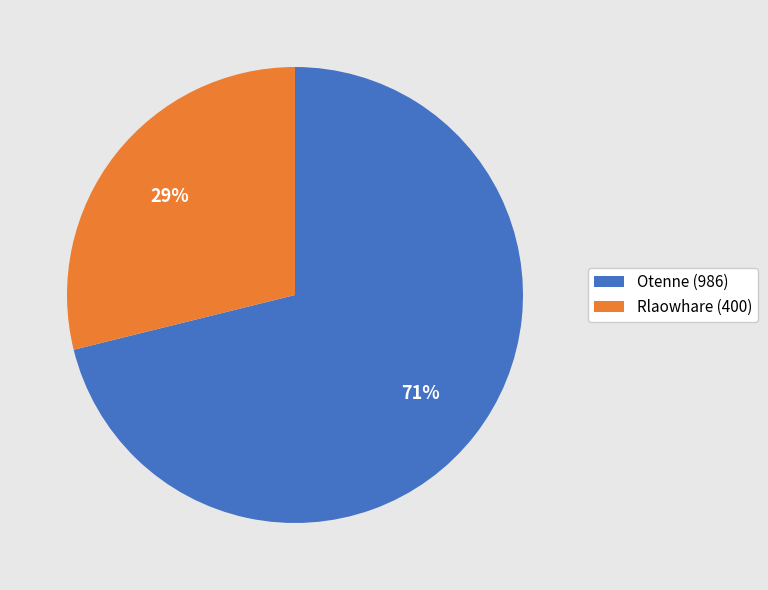

Do Otenne and Rlaowhare together represent more than half of the pie?

Yes